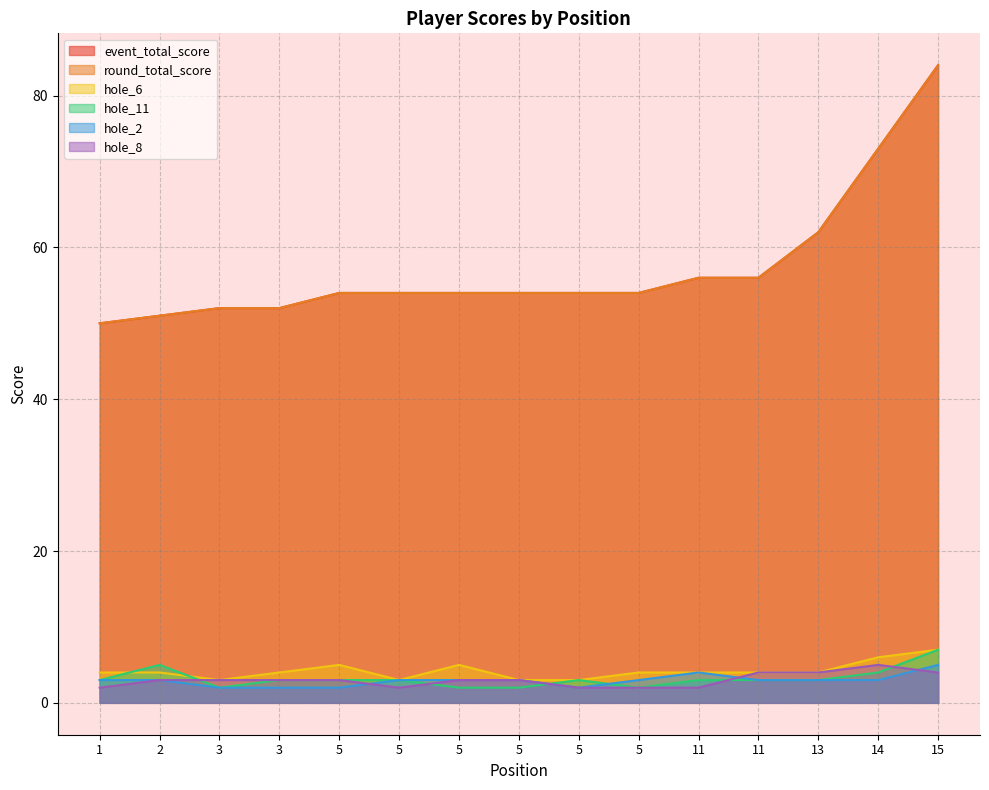

What is the sum of all hole_11 values?

48